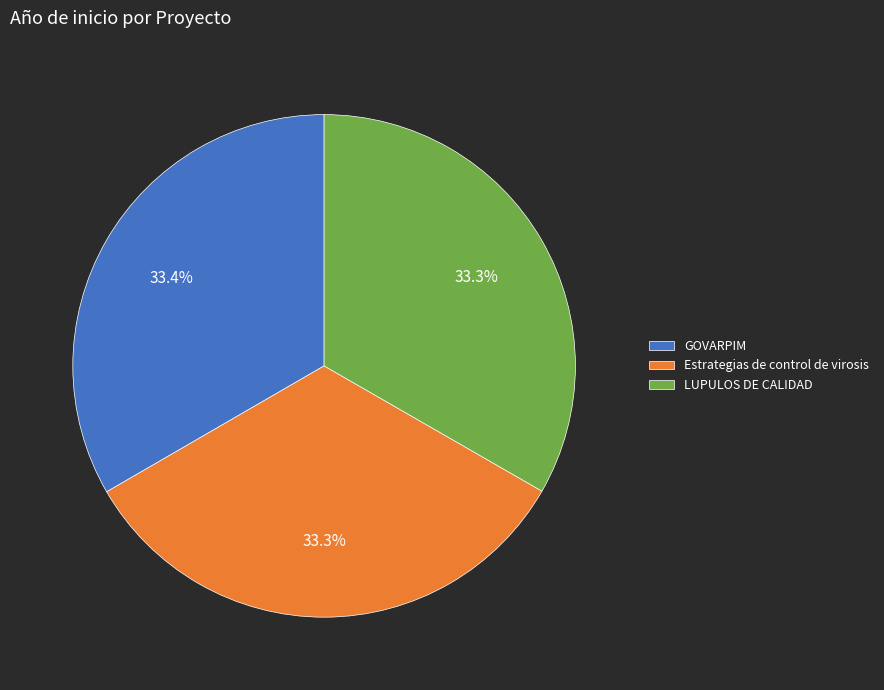

What portion of the pie excludes Estrategias de control de virosis?

66.7%